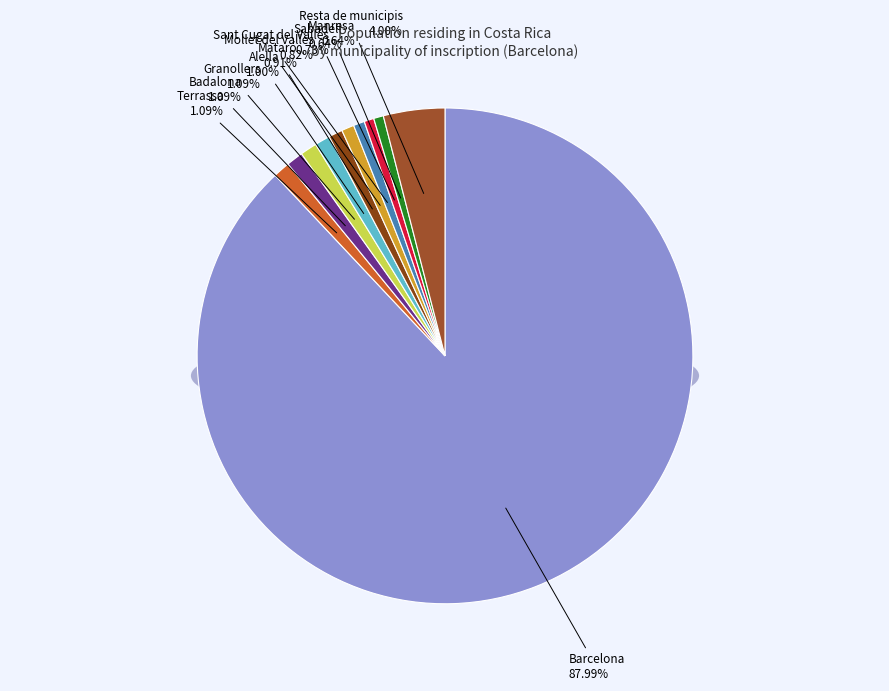

To the nearest percent, what percentage of the pie is Sant Cugat del Vallès?

1%